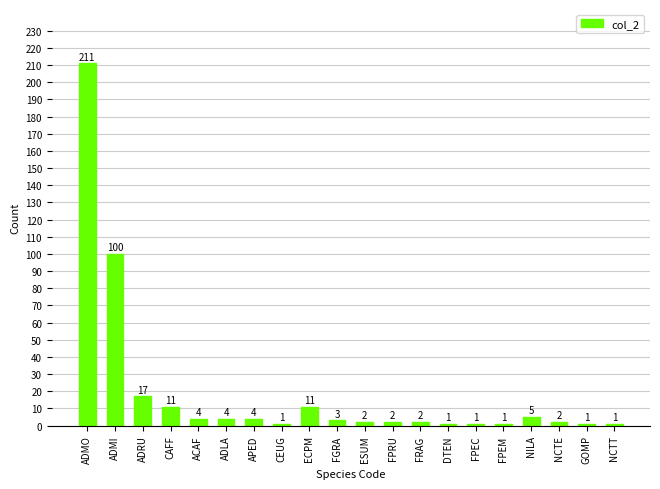

Are the bars horizontal?

No